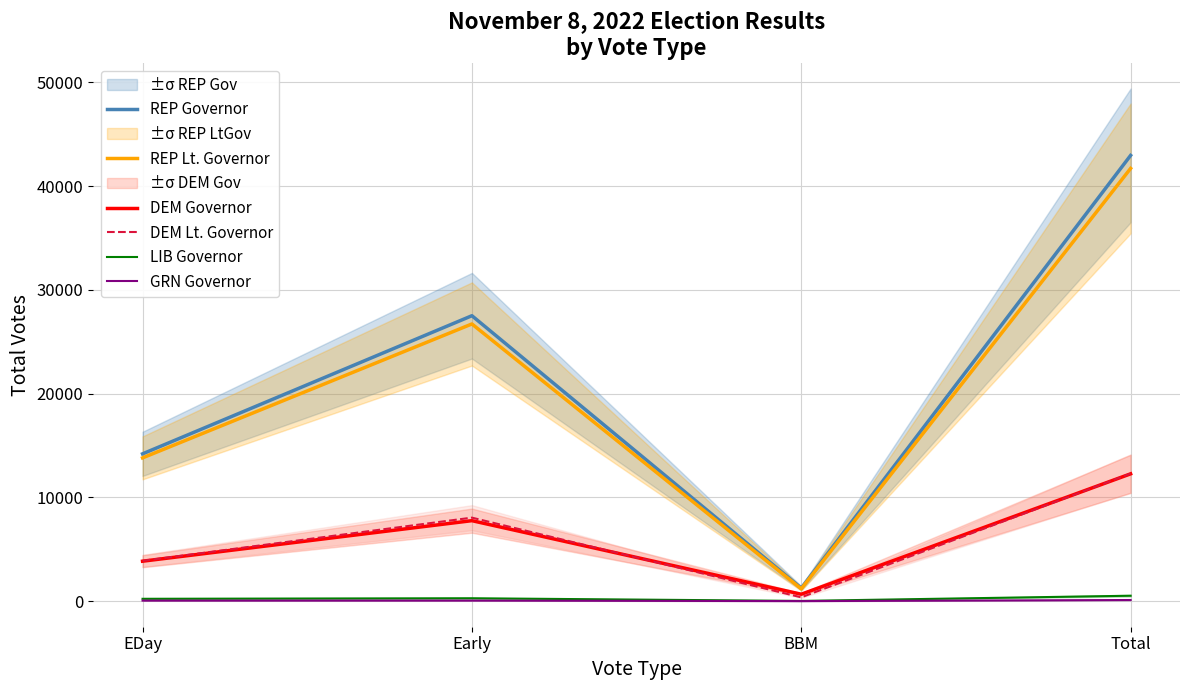

What is the highest value of the REP Lt. Governor series?

41700